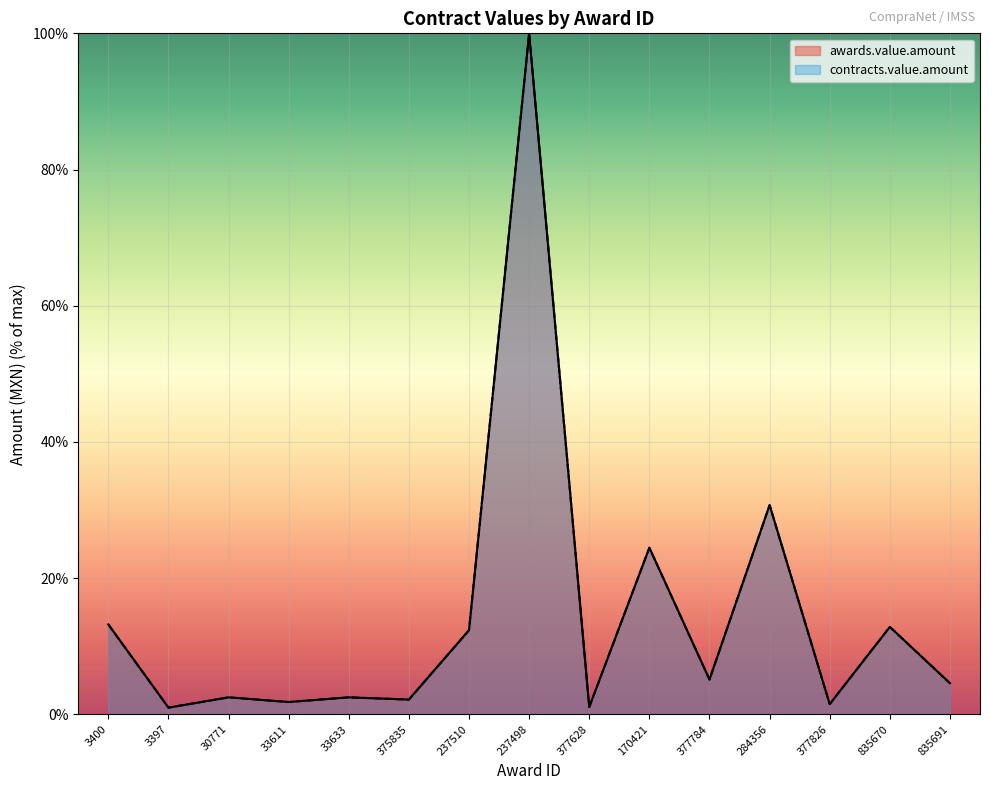

Reading left to right, extract all data points from this chart.

awards.value.amount: 13.2	1.0	2.5	1.8	2.5	2.2	12.4	100.0	1.1	24.5	5.1	30.7	1.5	12.8	4.6
contracts.value.amount: 13.2	1.0	2.5	1.8	2.5	2.2	12.4	100.0	1.1	24.5	5.1	30.7	1.5	12.8	4.6